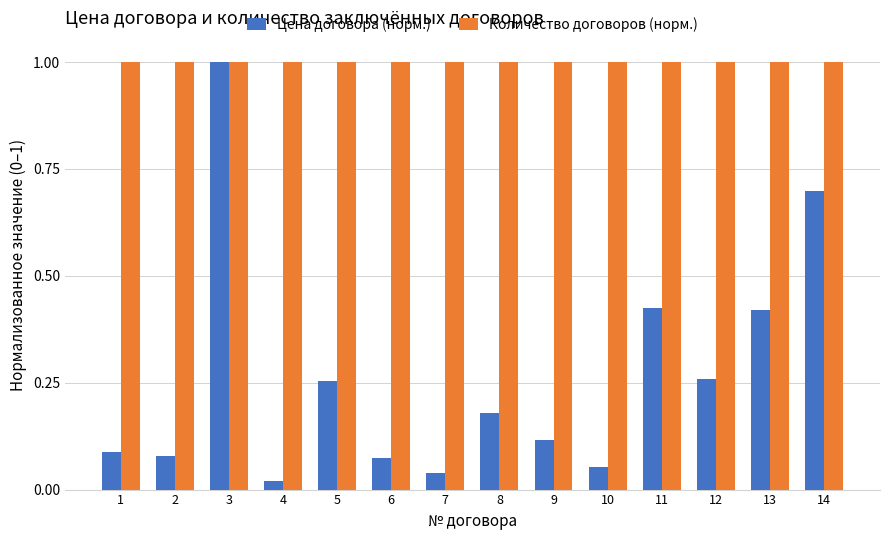

What is the sum of all Количество договоров (норм.) values?

14.0